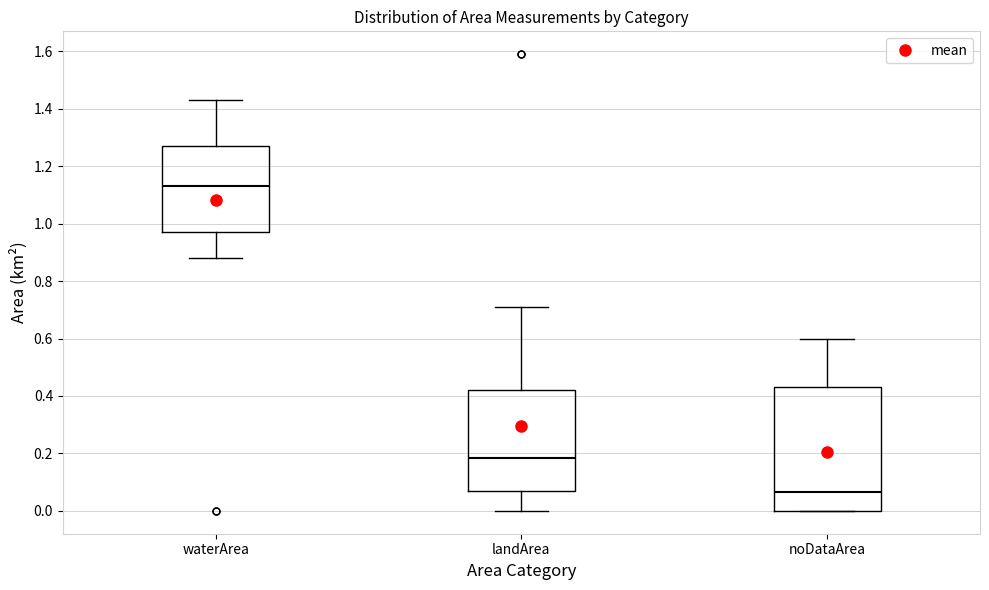

Reading left to right, transcribe this box plot: for each box, give where its median line is, the range the box spans, and where its two whiskers end, as read against the y-axis. The values are not printed on the chart, so give them approximately, as read against the axis.

waterArea: median 1.14, box 0.98 to 1.28, whiskers 0.88 to 1.44
landArea: median 0.18, box 0.08 to 0.42, whiskers 0.00 to 0.72
noDataArea: median 0.06, box 0.00 to 0.44, whiskers 0.00 to 0.60